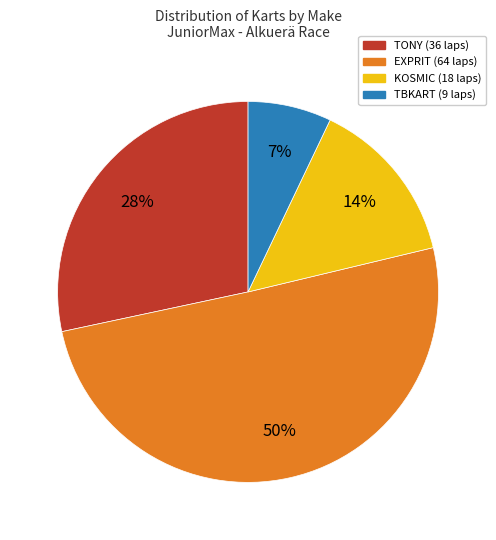

Is there any slice that represents more than half of the pie?

Yes